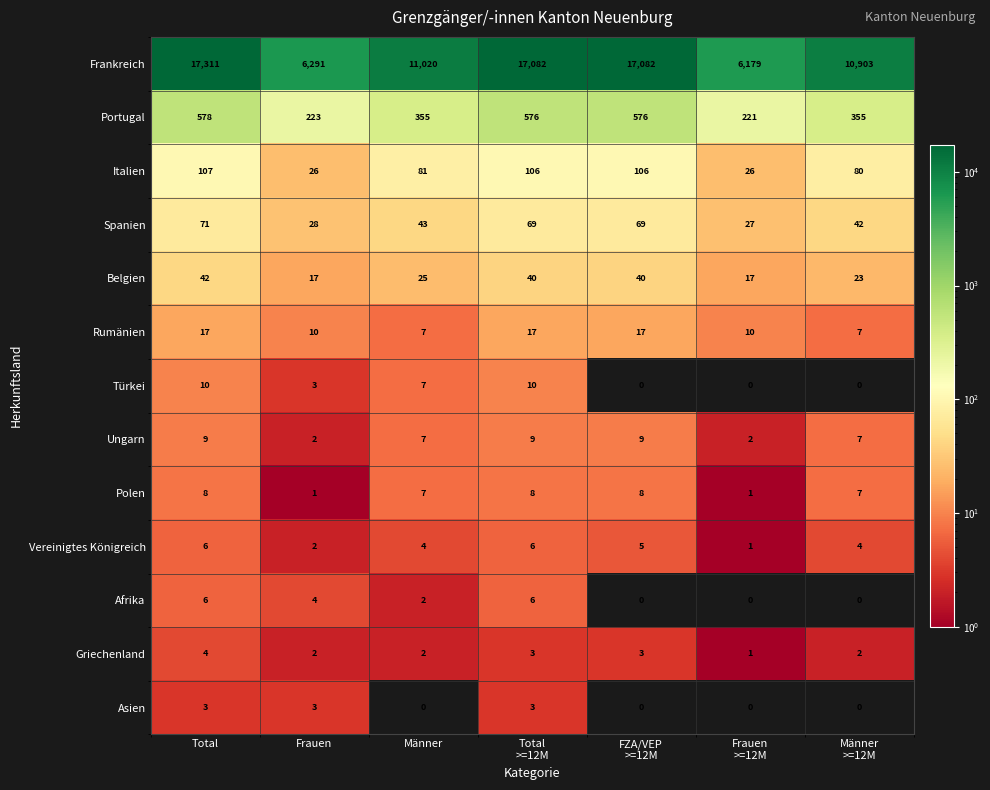

At which label is Türkei closest to 5?

Frauen